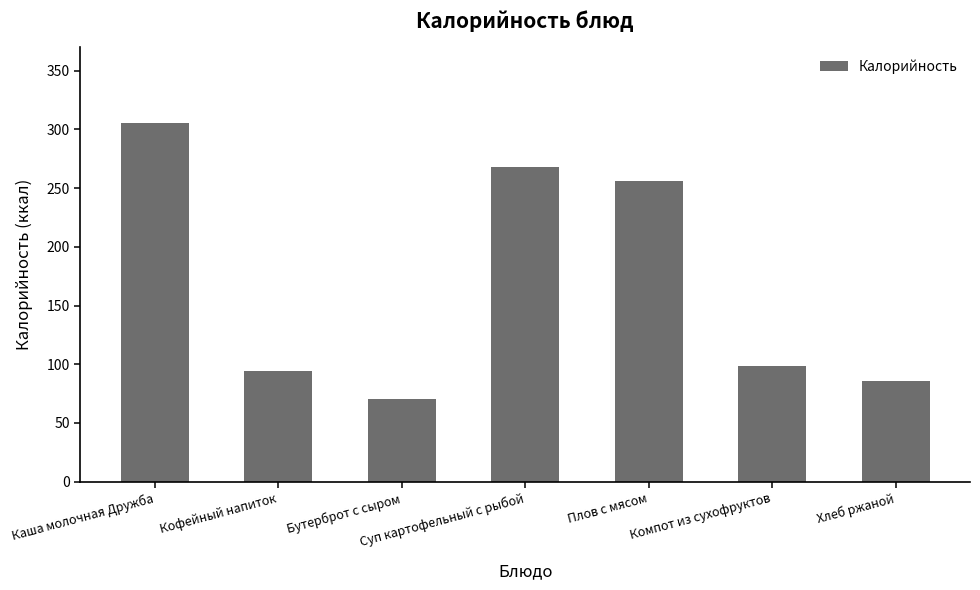

The chart shows a value of 94.0 at Кофейный напиток. True or false?

True